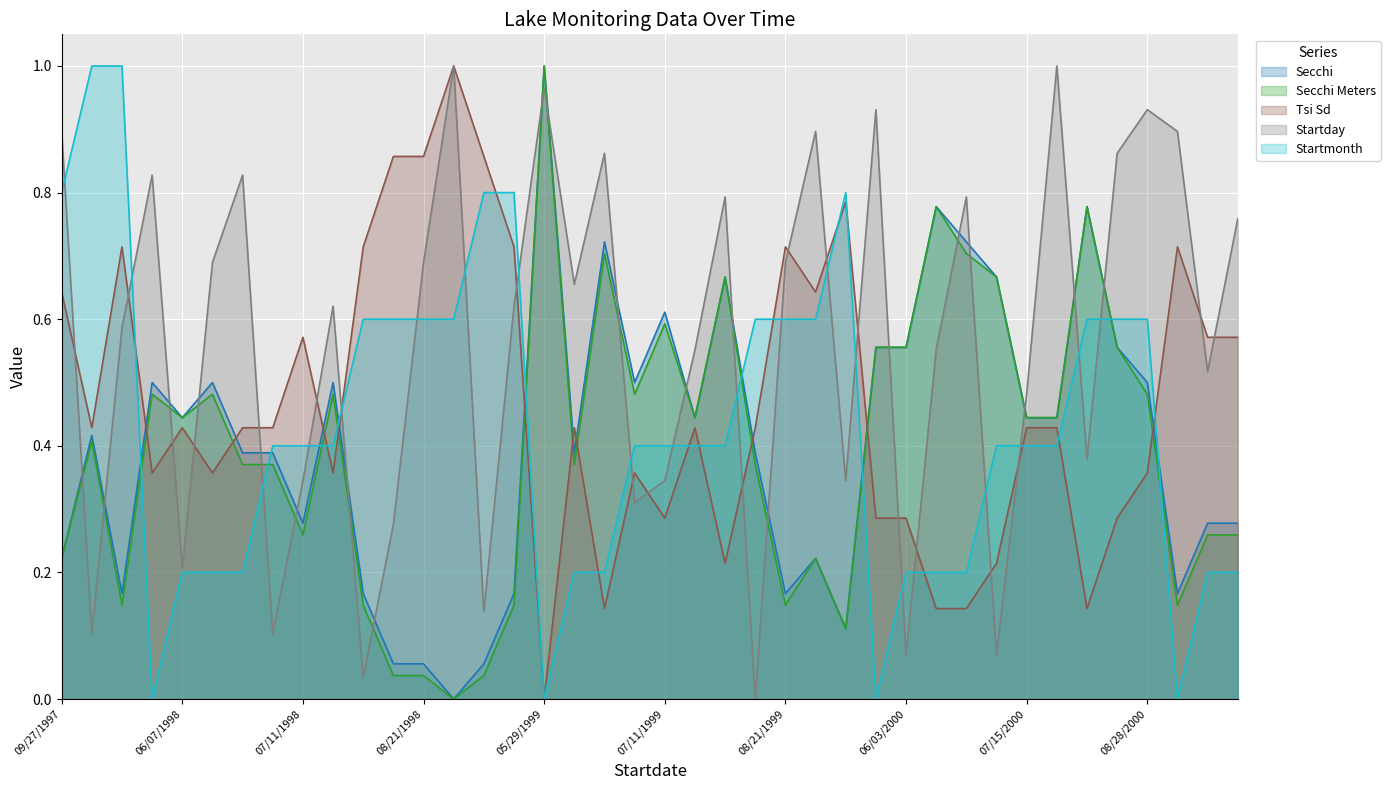

Which series changed the most between 06/25/1998 and 06/03/2000?

Startday